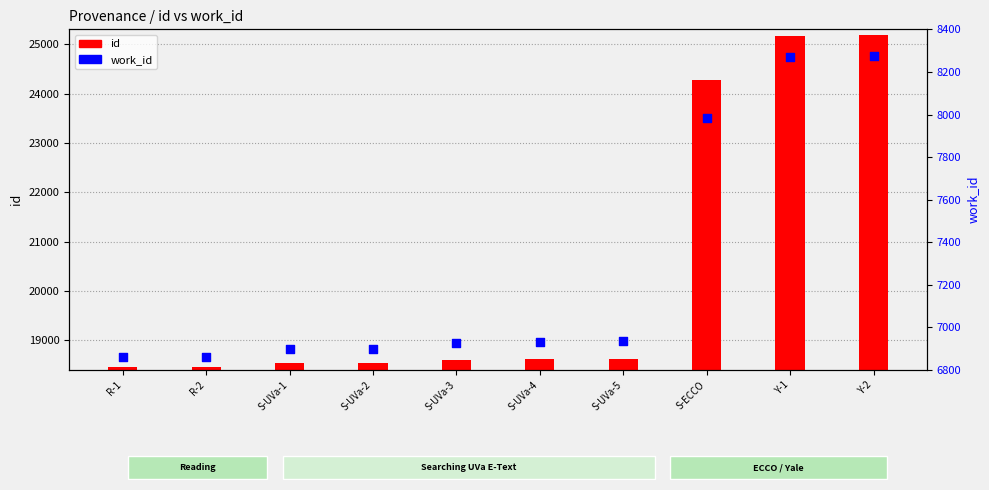

Which series contains the highest Y value?

id